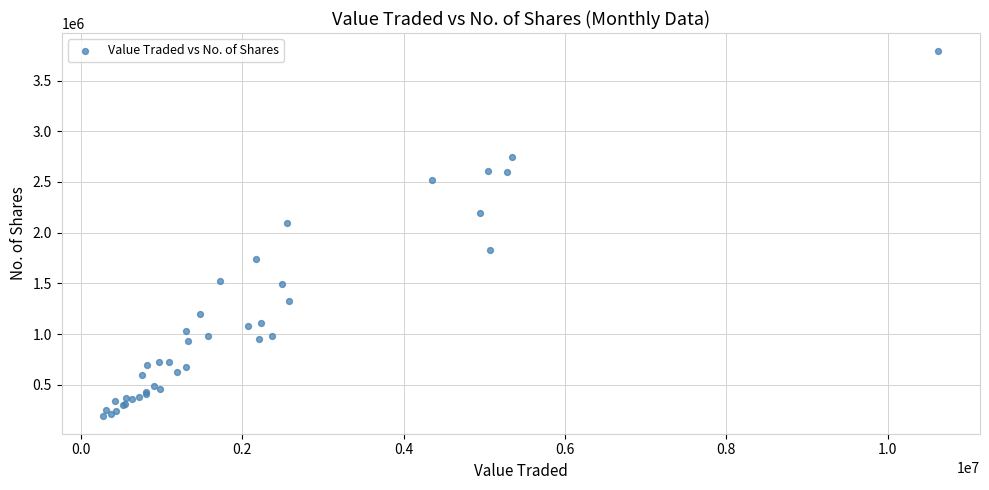

What Y value in the scatter plot is closest to 1993664?

2098496